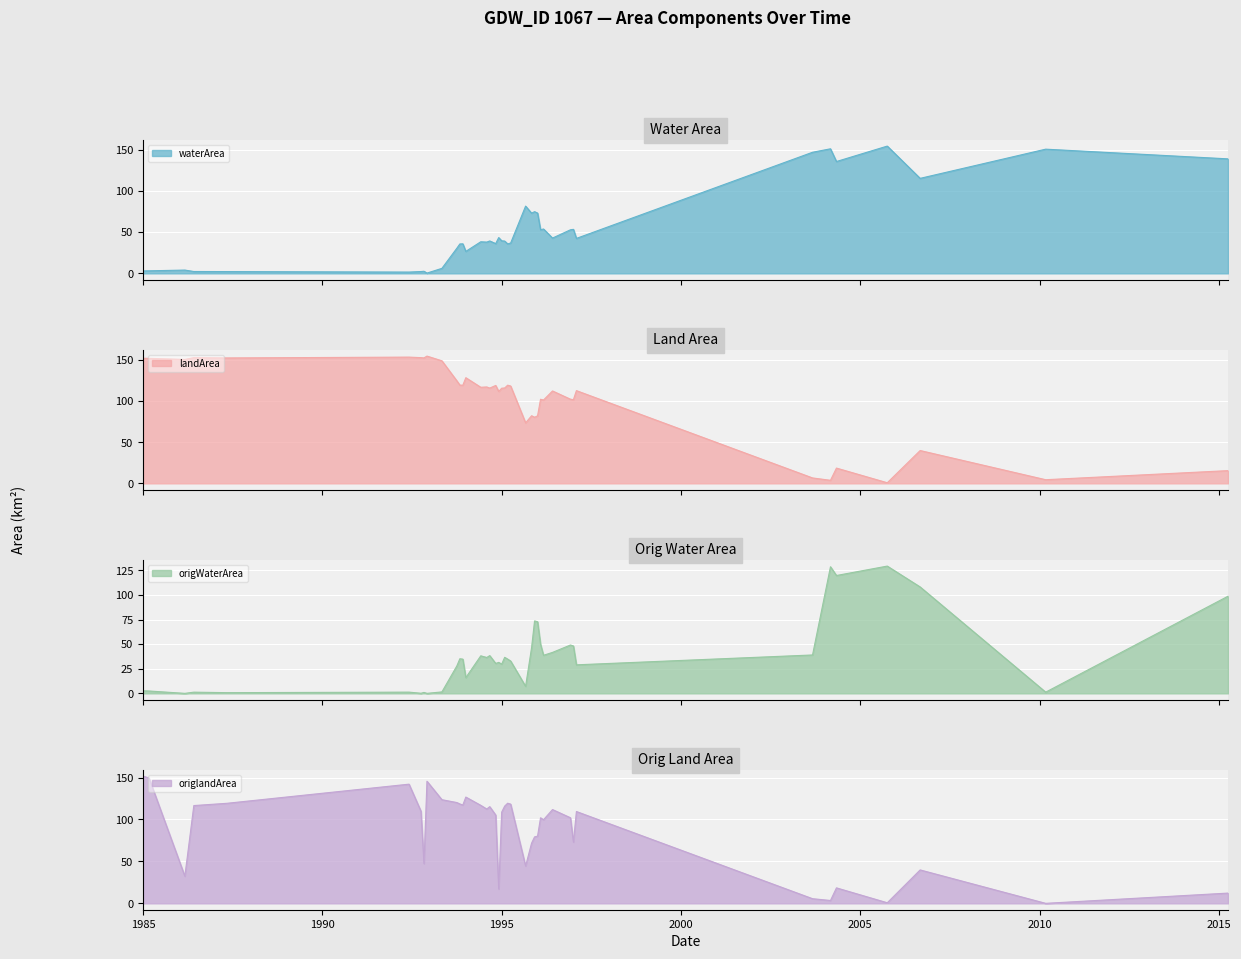

What is the highest value of the origWaterArea series?

129.5